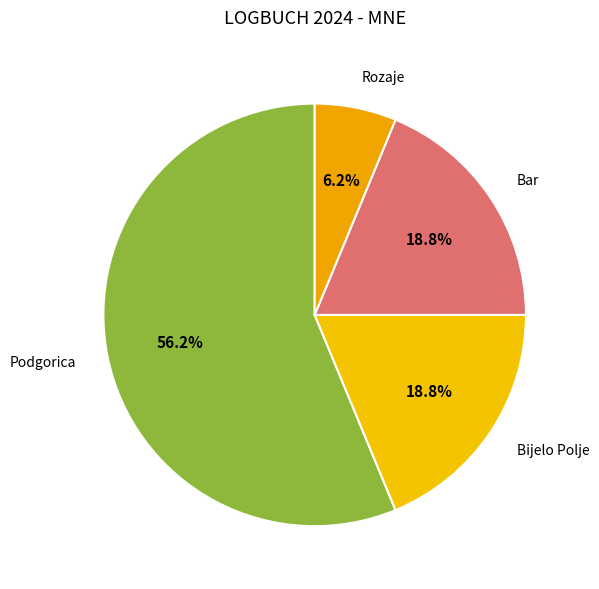

What percentage is the Rozaje slice, to the nearest percent?

6%